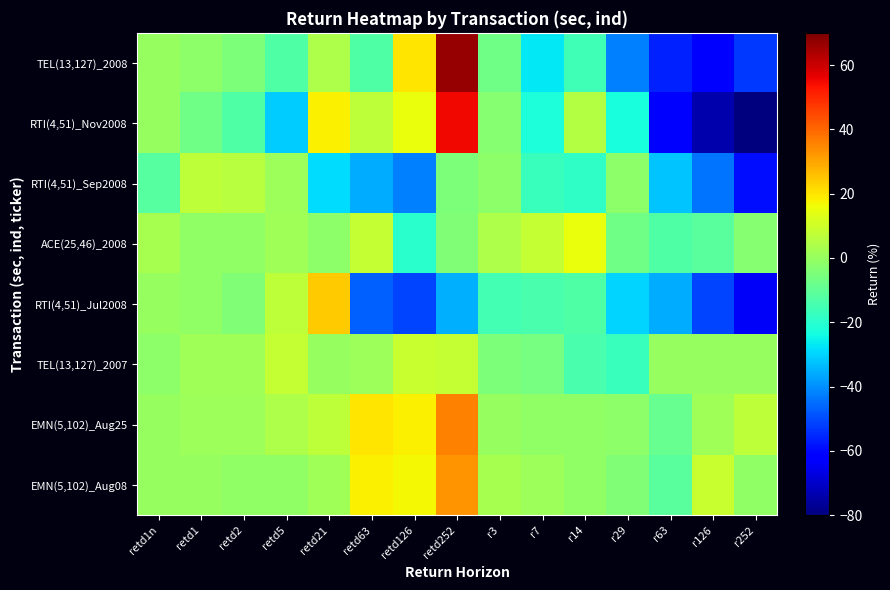

Reading right to left, extract all data points from this chart.

TEL(13,127)_2008: r252=-53	r126=-62	r63=-56	r29=-42	r14=-16	r7=-27	r3=-7	retd252=67	retd126=20	retd63=-13	retd21=4	retd5=-13	retd2=-5	retd1=-2	retd1n=0
RTI(4,51)_Nov2008: r252=-83	r126=-74	r63=-62	r29=-23	r14=5	r7=-22	r3=-3	retd252=55	retd126=15	retd63=7	retd21=18	retd5=-31	retd2=-13	retd1=-7	retd1n=0
RTI(4,51)_Sep2008: r252=-59	r126=-44	r63=-32	r29=-2	r14=-19	r7=-17	r3=-2	retd252=-5	retd126=-42	retd63=-36	retd21=-29	retd5=1	retd2=6	retd1=7	retd1n=-12
ACE(25,46)_2008: r252=-3	r126=-11	r63=-13	r29=-7	r14=15	r7=8	r3=4	retd252=-4	retd126=-20	retd63=8	retd21=-2	retd5=2	retd2=-1	retd1=-1	retd1n=3
RTI(4,51)_Jul2008: r252=-64	r126=-51	r63=-36	r29=-30	r14=-13	r7=-14	r3=-15	retd252=-35	retd126=-51	retd63=-47	retd21=24	retd5=7	retd2=-4	retd1=-1	retd1n=0
TEL(13,127)_2007: r252=0	r126=0	r63=0	r29=-17	r14=-14	r7=-6	r3=-5	retd252=8	retd126=9	retd63=1	retd21=0	retd5=8	retd2=2	retd1=2	retd1n=-2
EMN(5,102)_Aug25: r252=7	r126=2	r63=-9	r29=-2	r14=-1	r7=-1	r3=0	retd252=36	retd126=18	retd63=20	retd21=7	retd5=4	retd2=1	retd1=1	retd1n=0
EMN(5,102)_Aug08: r252=-1	r126=9	r63=-11	r29=-4	r14=-1	r7=1	r3=3	retd252=33	retd126=17	retd63=18	retd21=2	retd5=-1	retd2=-1	retd1=0	retd1n=0